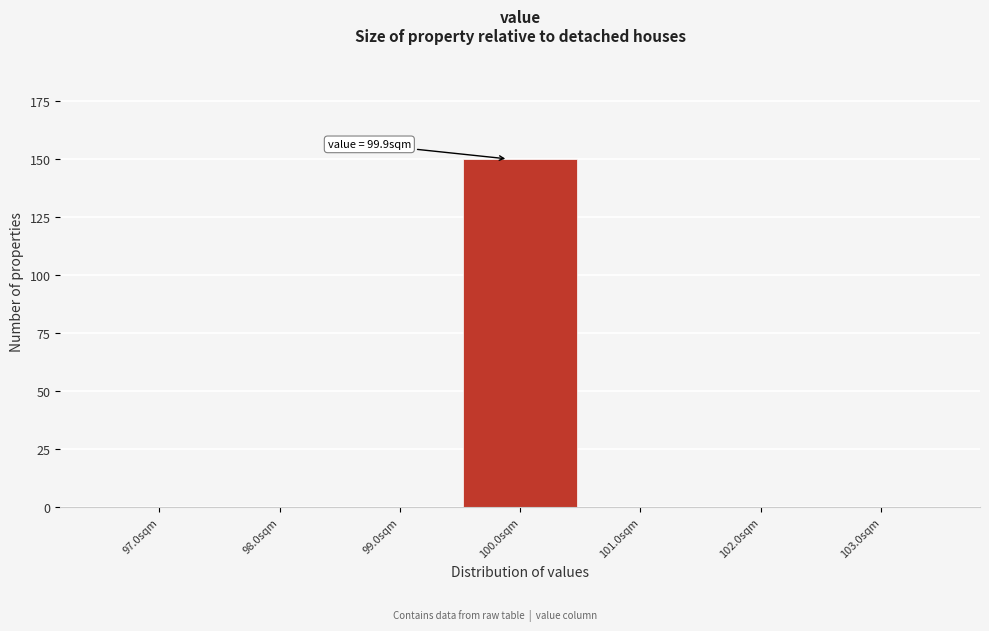

Which range on the x-axis has the tallest bar?

99.5 to 100.5